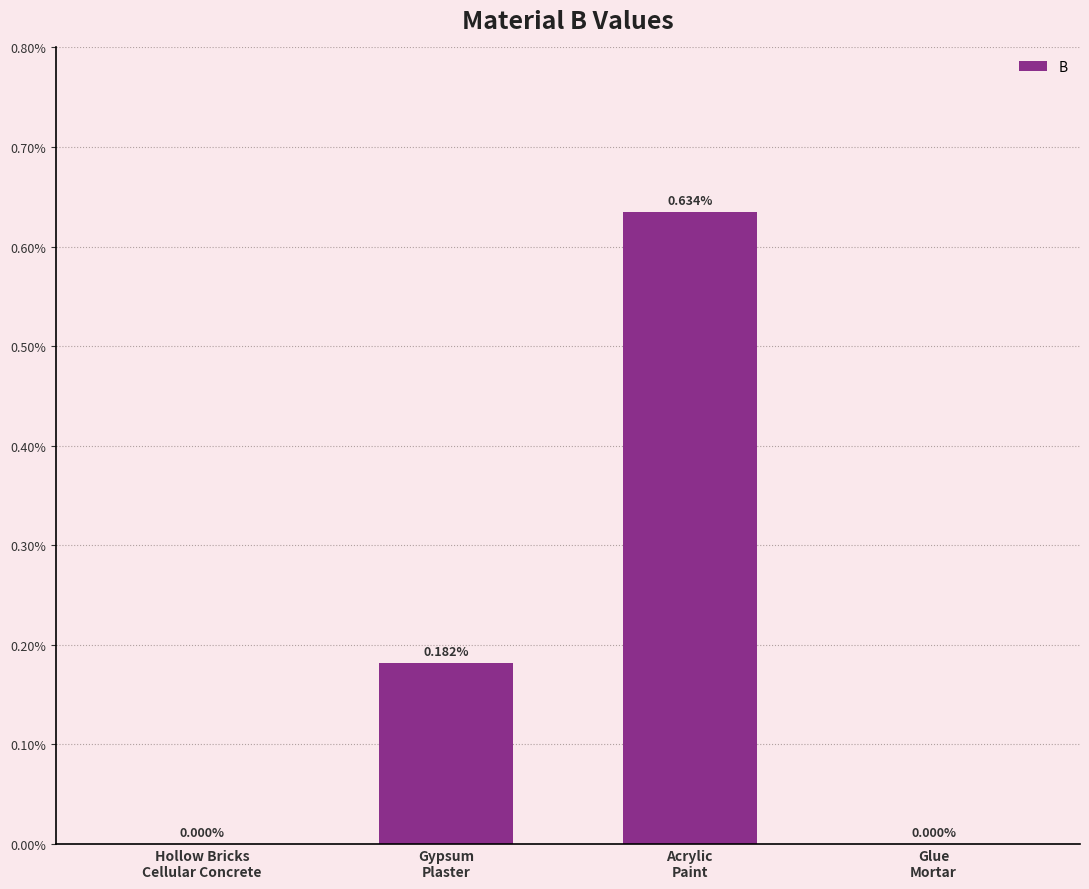

Are the bars horizontal?

No